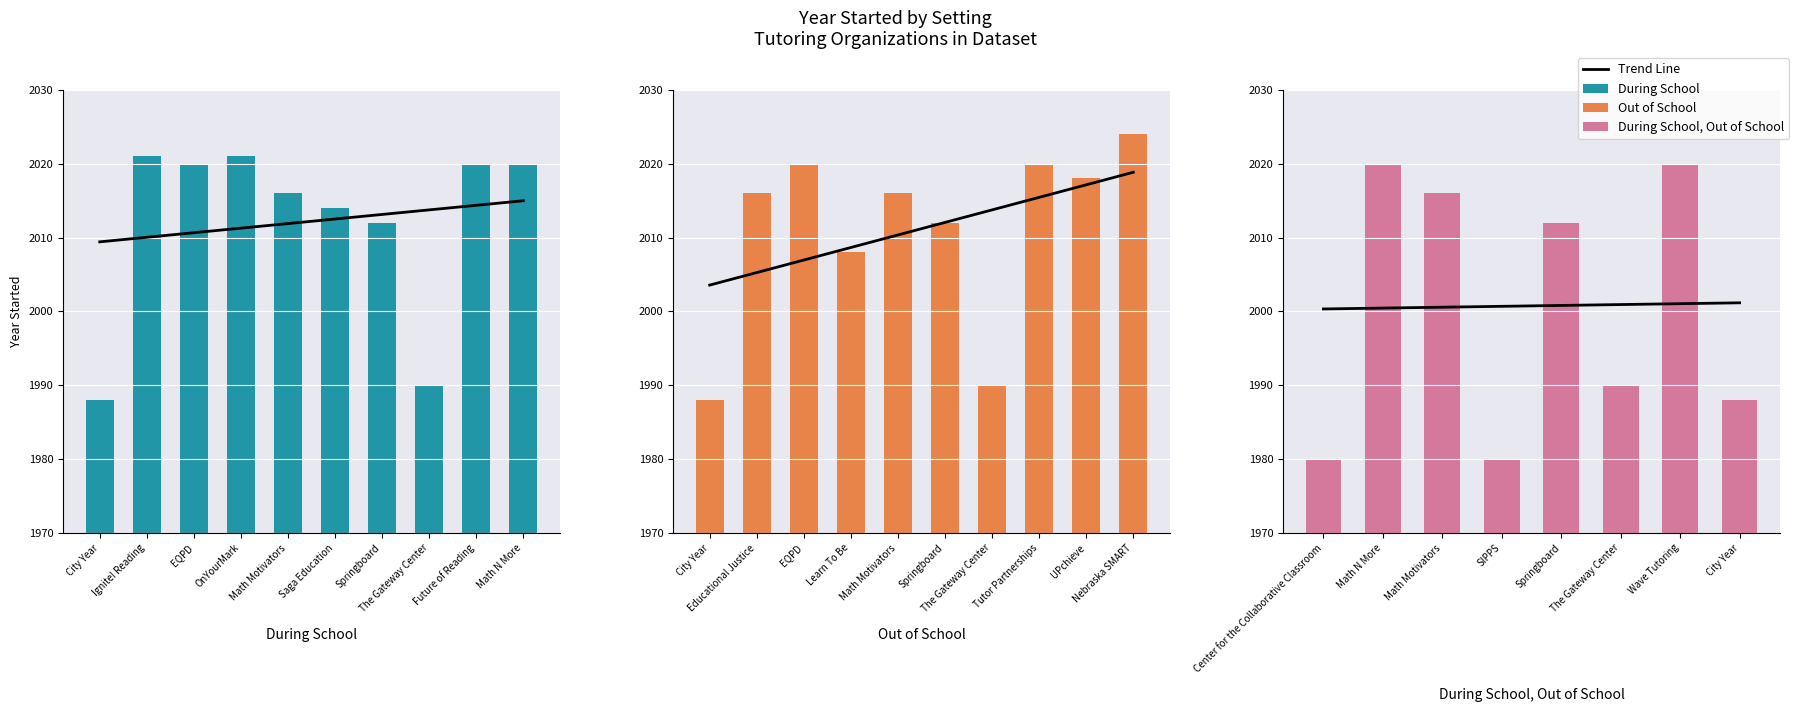

Read the Out of School value at City Year, to the nearest 5.

1990